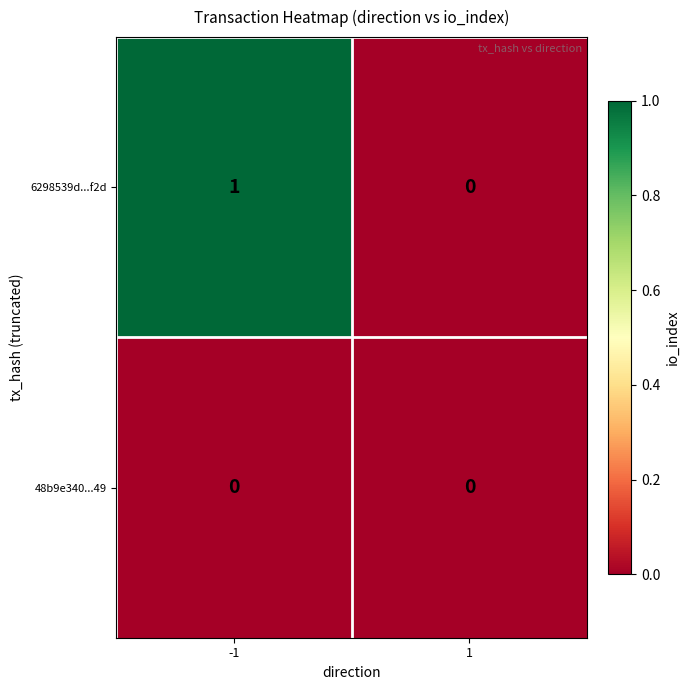

Which series has the widest spread of values?

6298539d...f2d